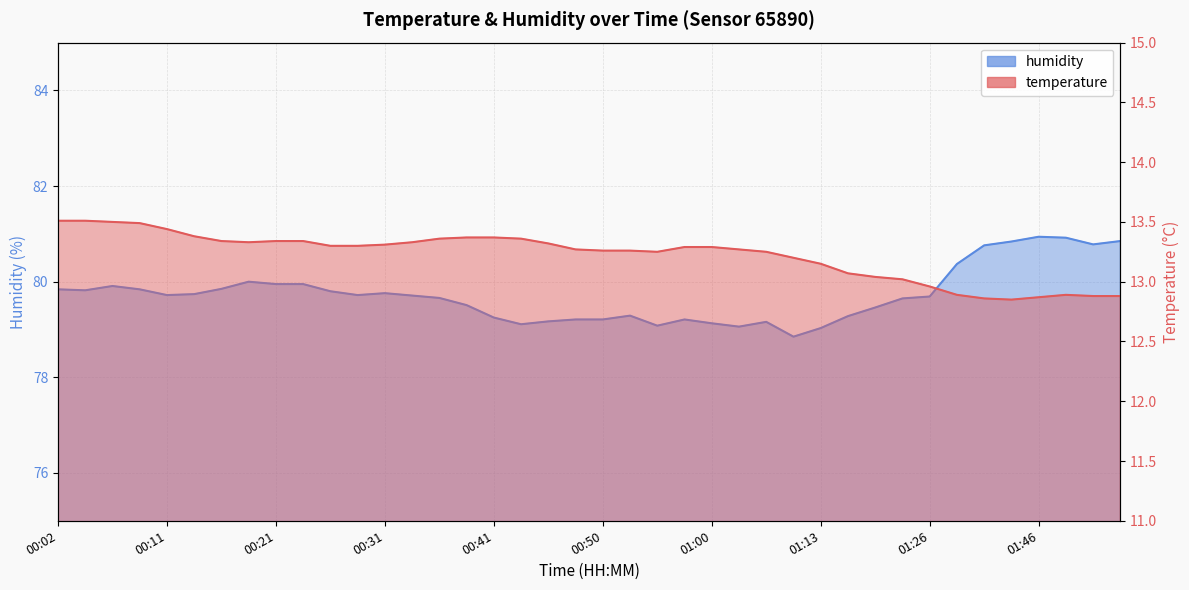

Which series has the largest range (max minus min)?

humidity